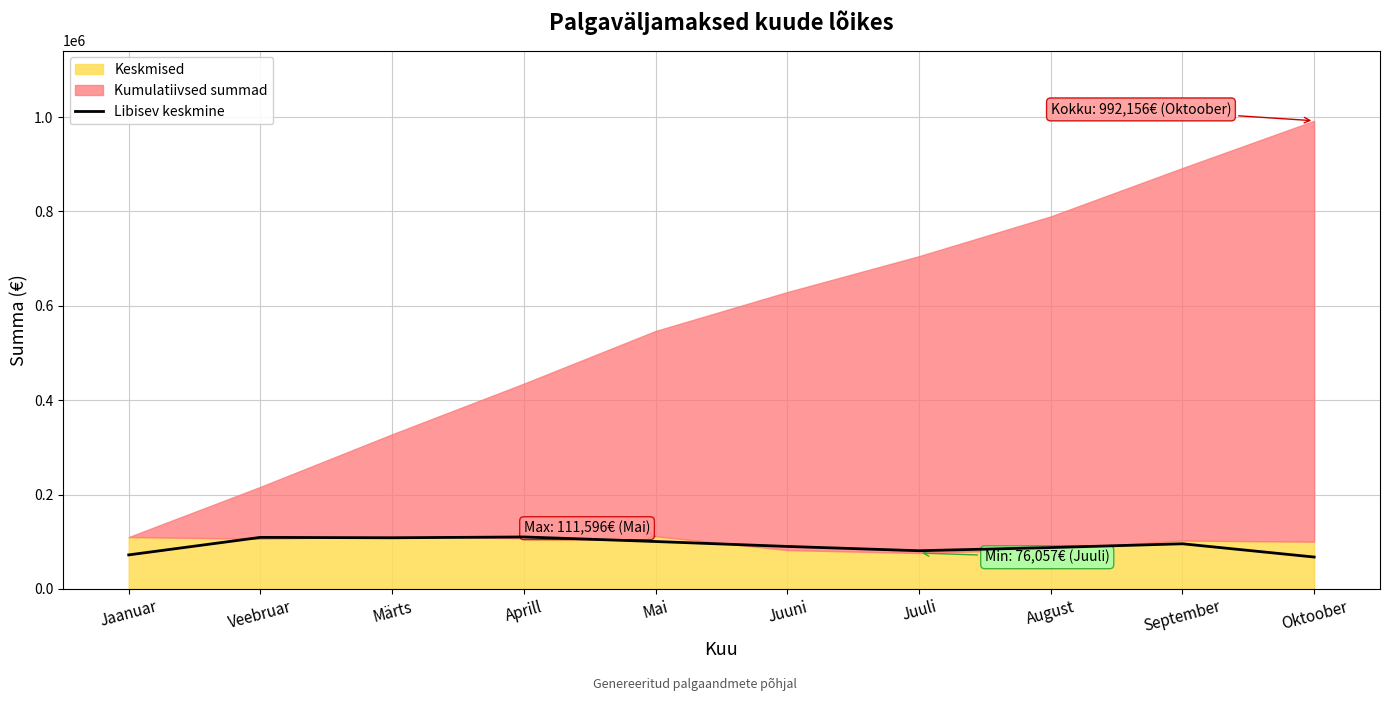

How many data points are above 95656?

5